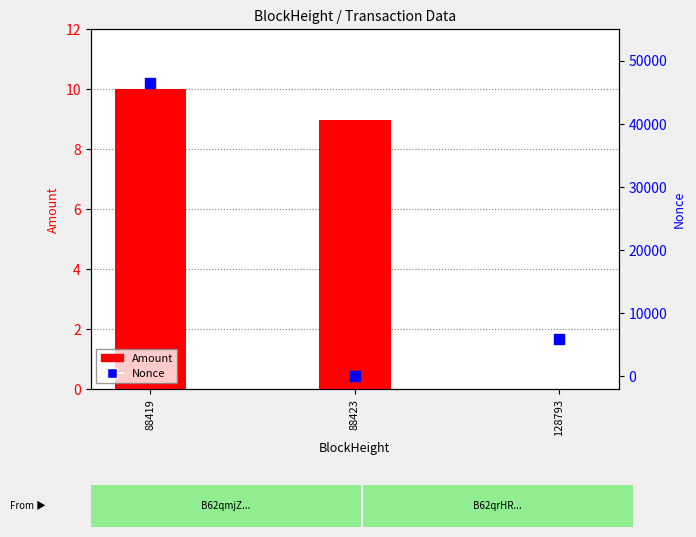

Which series contains the lowest Y value?

Nonce